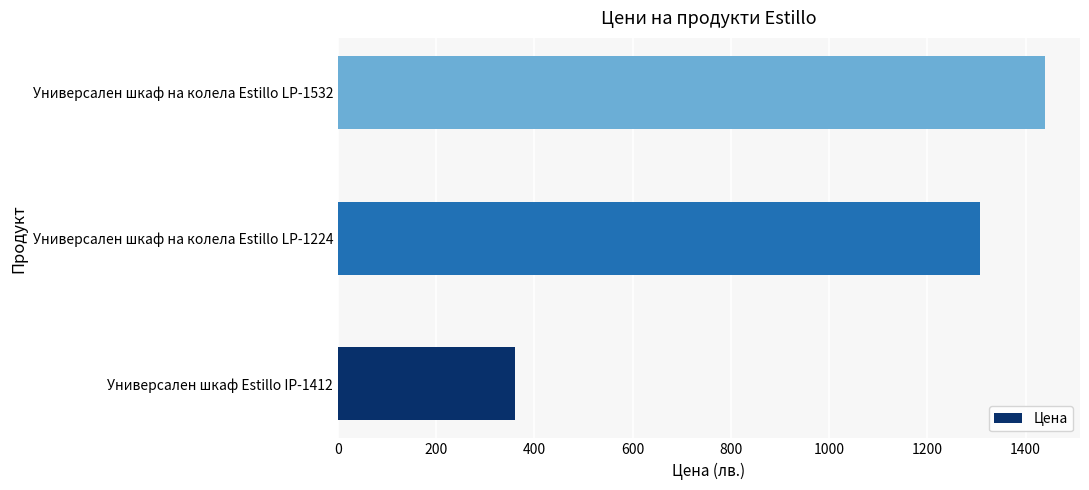

Count the number of categories in the chart.

3